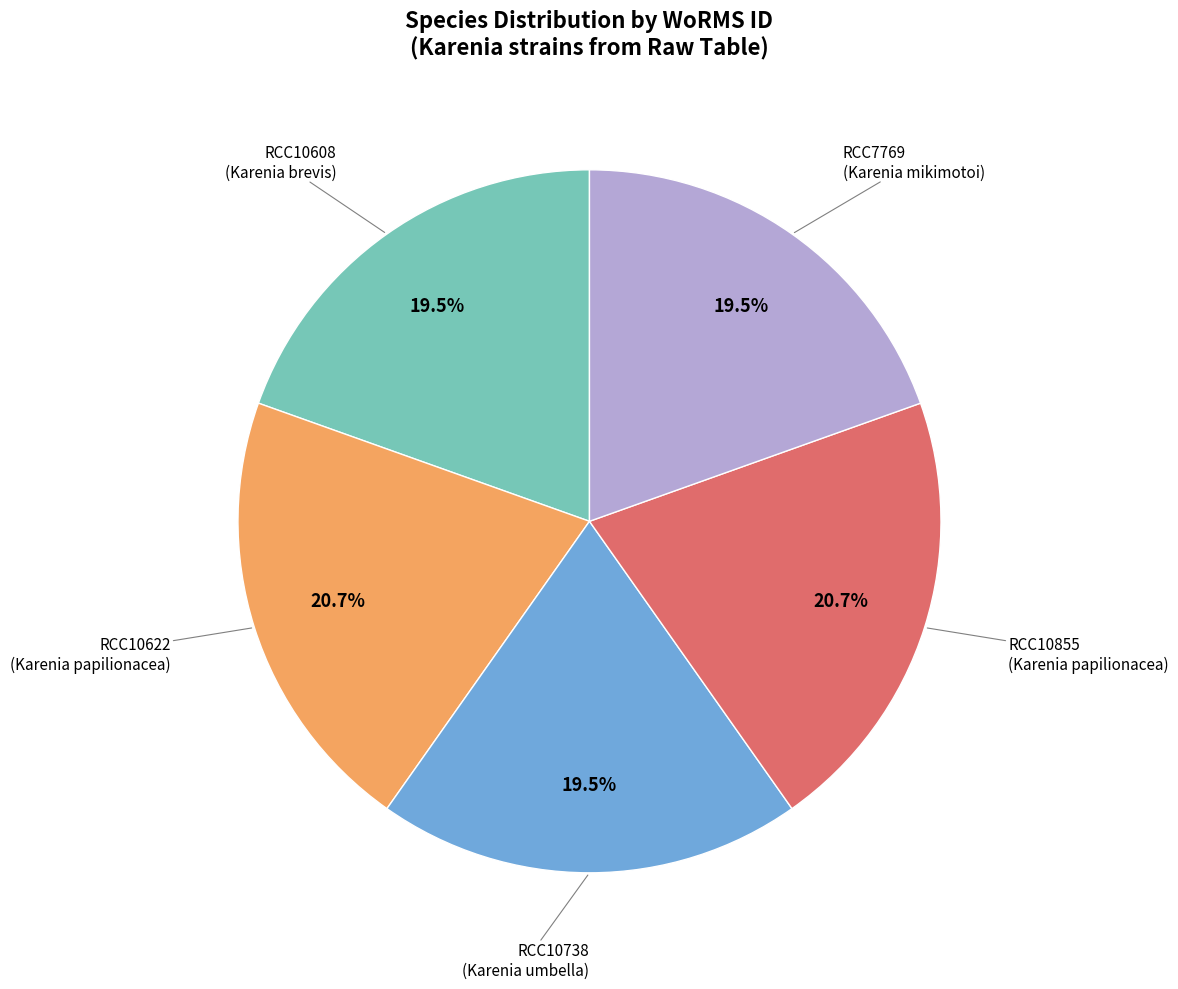

Is there a majority slice in this chart?

No